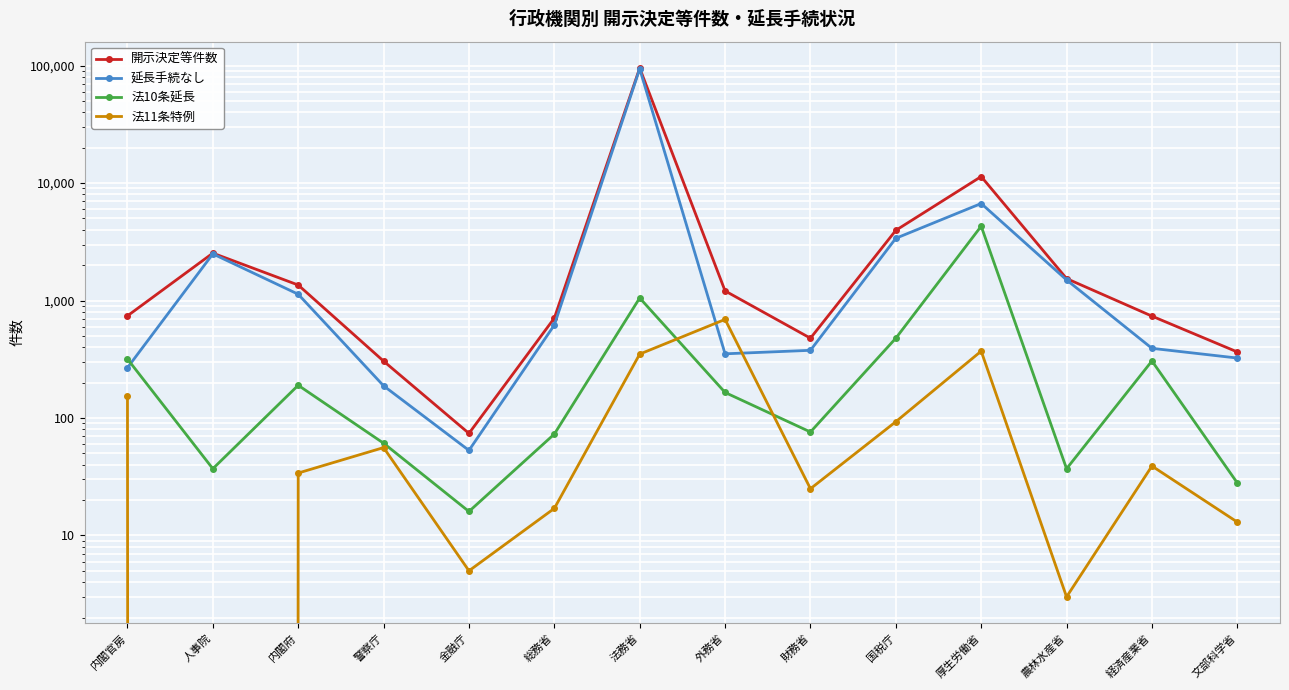

What is the highest value of the 法11条特例 series?

691